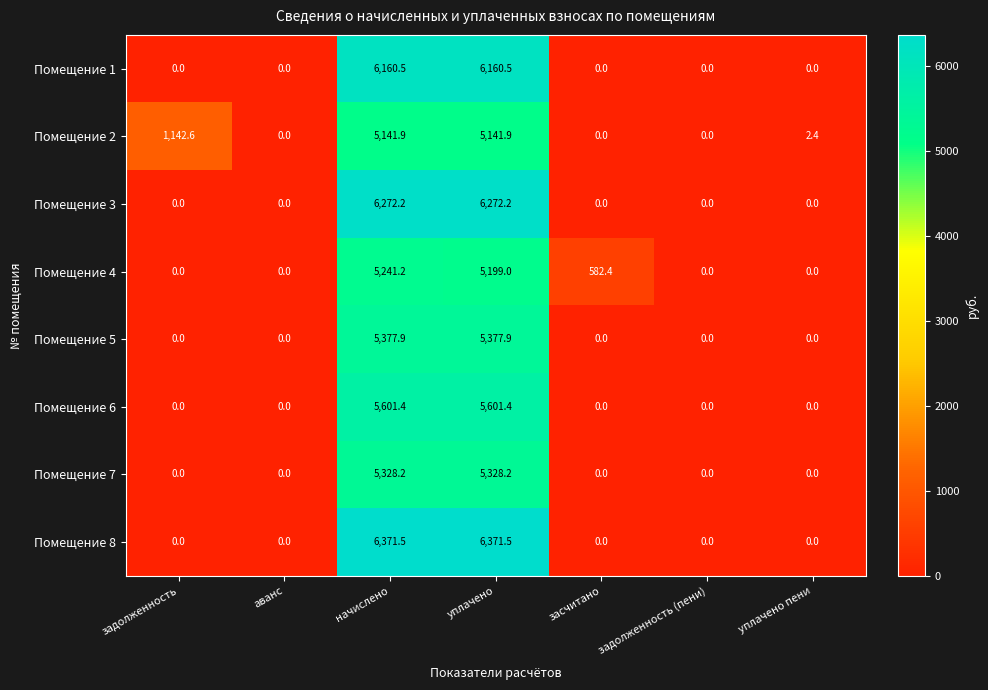

What is the spread (max minus min) of values at уплачено пени?

2.4